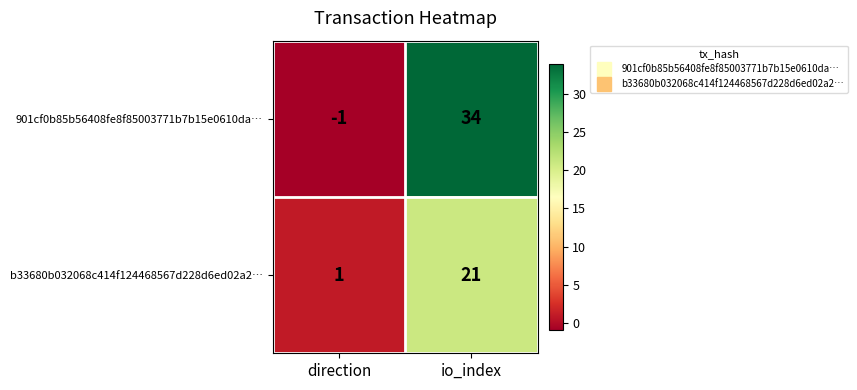

What is the average value of the b33680b032068c414f124468567d228d6ed02a2… series?

11